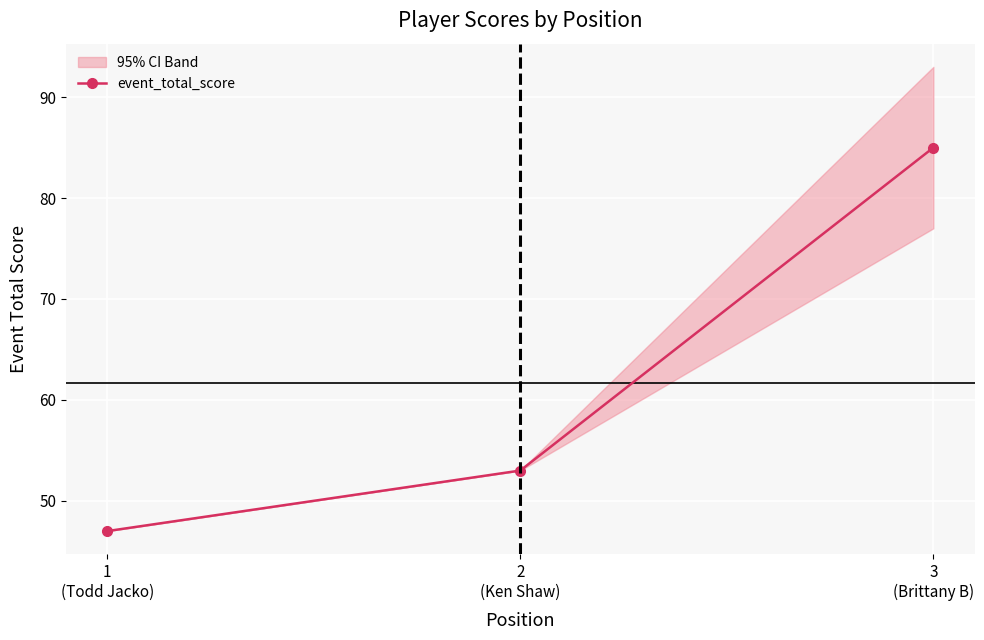

Approximately how many times larger is the value at 1
(Todd Jacko) compared to 3
(Brittany B)?

0.6